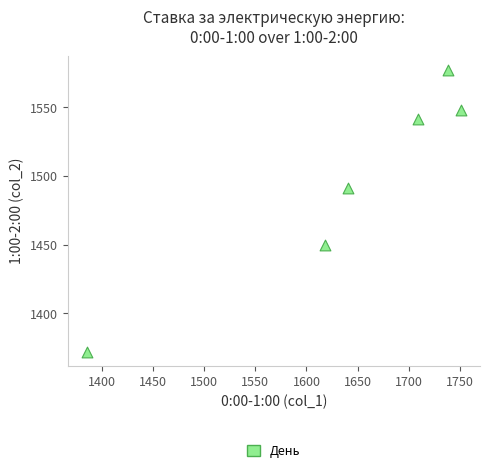

What is the range of Y values (max minus min)?

204.8